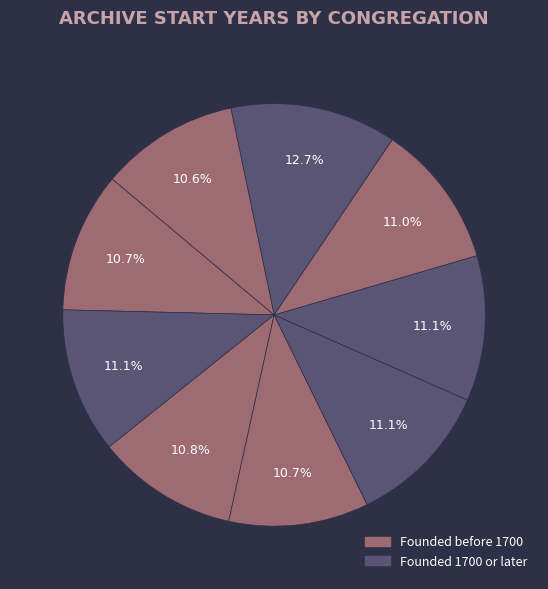

Rank the categories by value from highest to lowest.

Sävsjö kyrkoarkiv, Norra Ljunga kyrkoarkiv, Hjärtlanda kyrkoarkiv, Skepperstads kyrkoarkiv, Stockaryds kyrkoarkiv, Hultsjö kyrkoarkiv, Hjälmseryds kyrkoarkiv, Hylletofta kyrkoarkiv, Vrigstads kyrkoarkiv